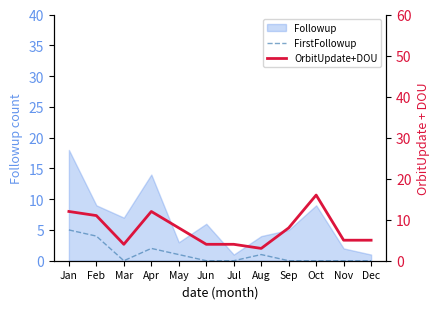

True or false: FirstFollowup has a value of 2 at Dec.

False